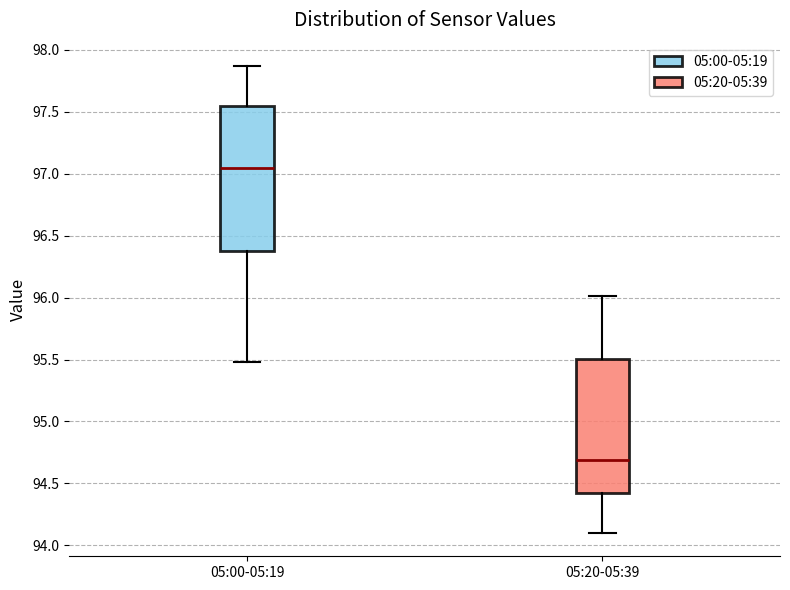

Which box is the tallest, from its lower edge to its upper edge?

05:00-05:19